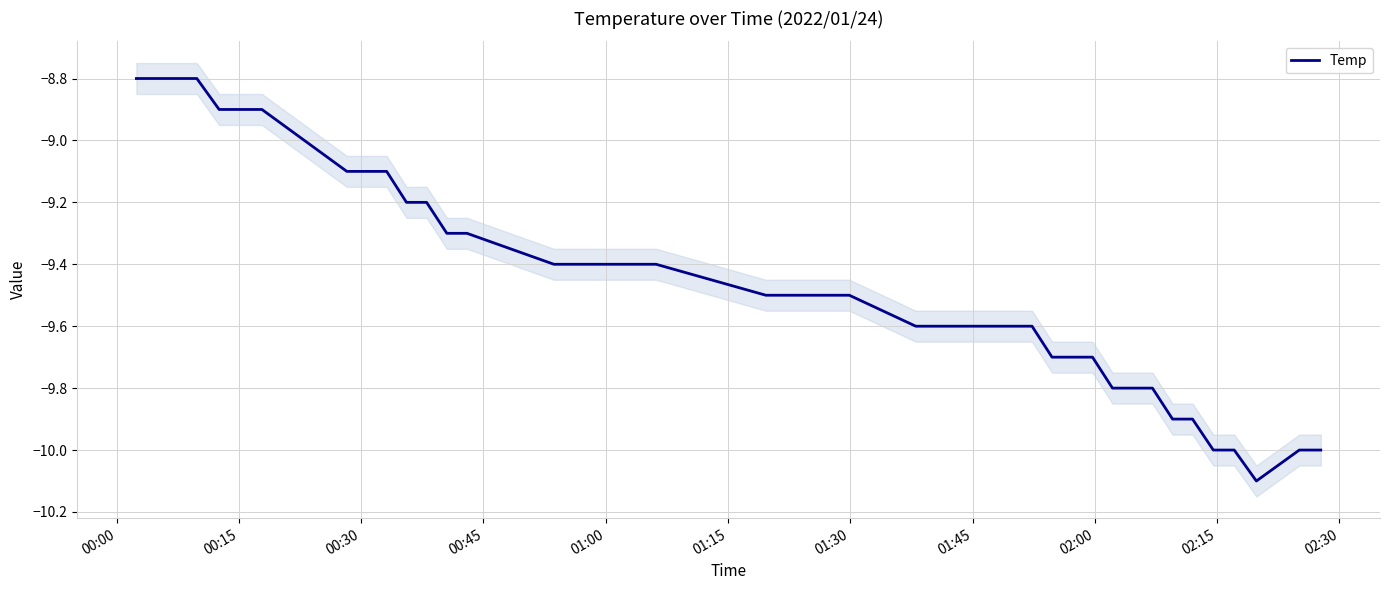

What is the difference between the maximum and minimum values?

1.3